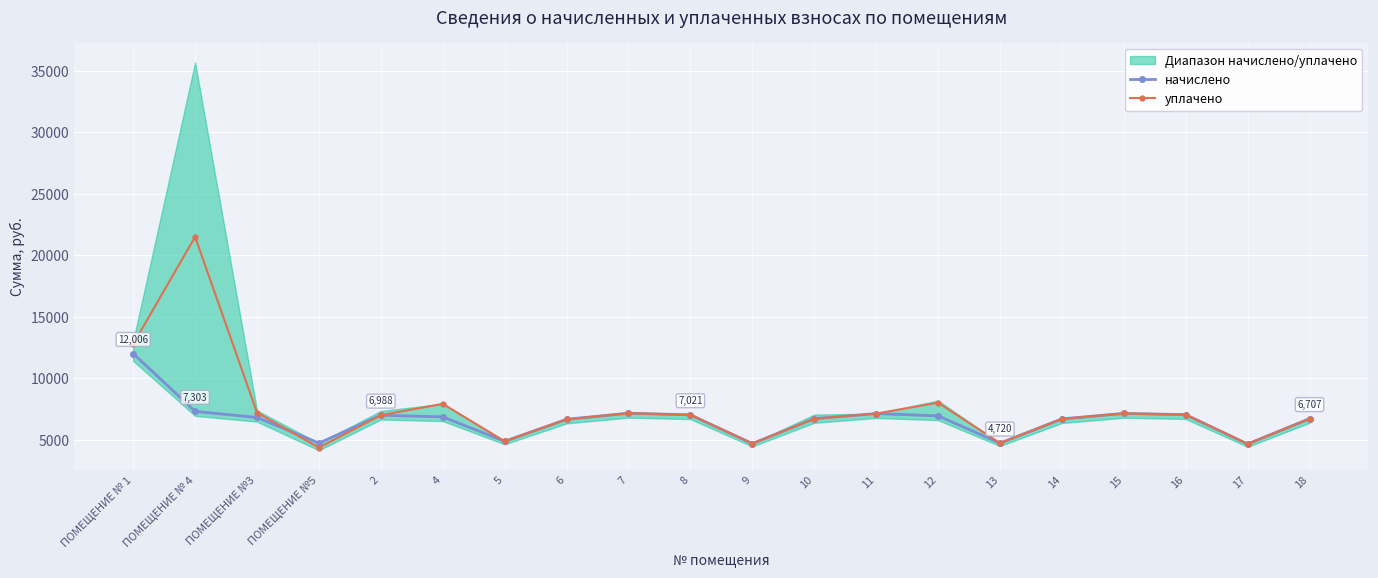

Is it true that начислено equals 6706.8 at 18?

True